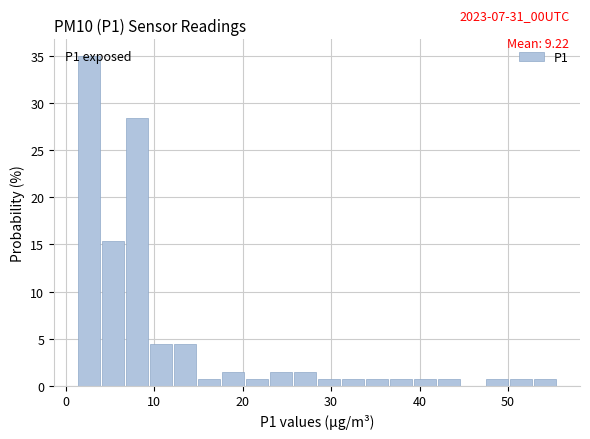

Read against the x-axis, roughly where is the centre of the tallest bar?

3